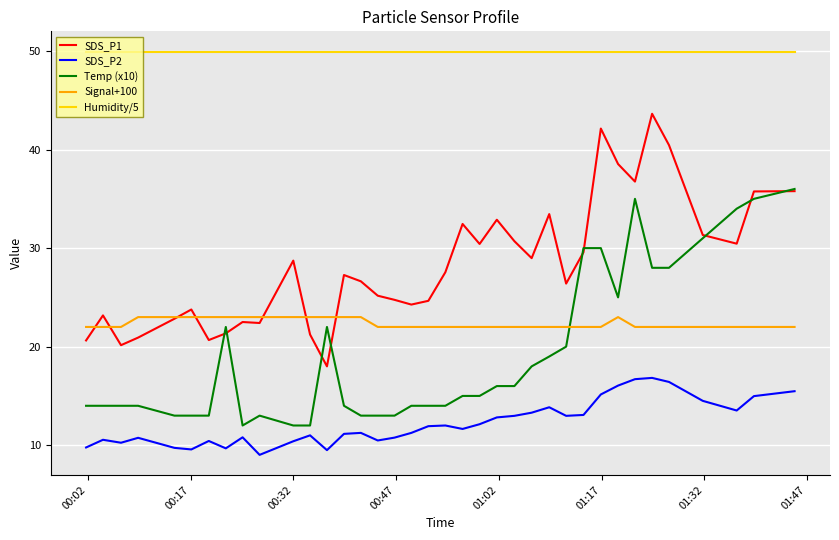

Which series has the largest total across all categories?

Humidity/5